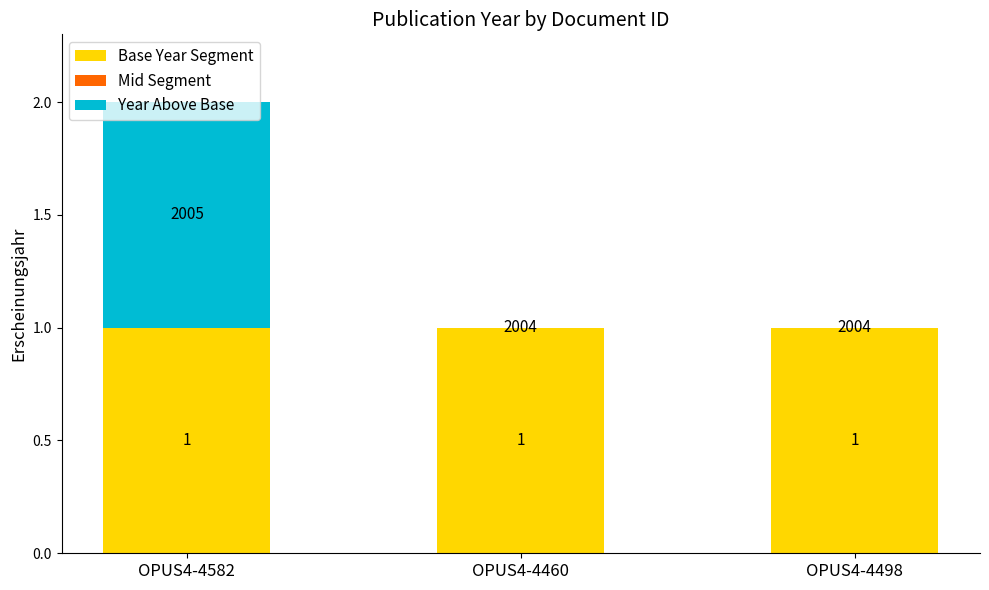

The value of Base Year Segment at OPUS4-4460 is 0. True or false?

False